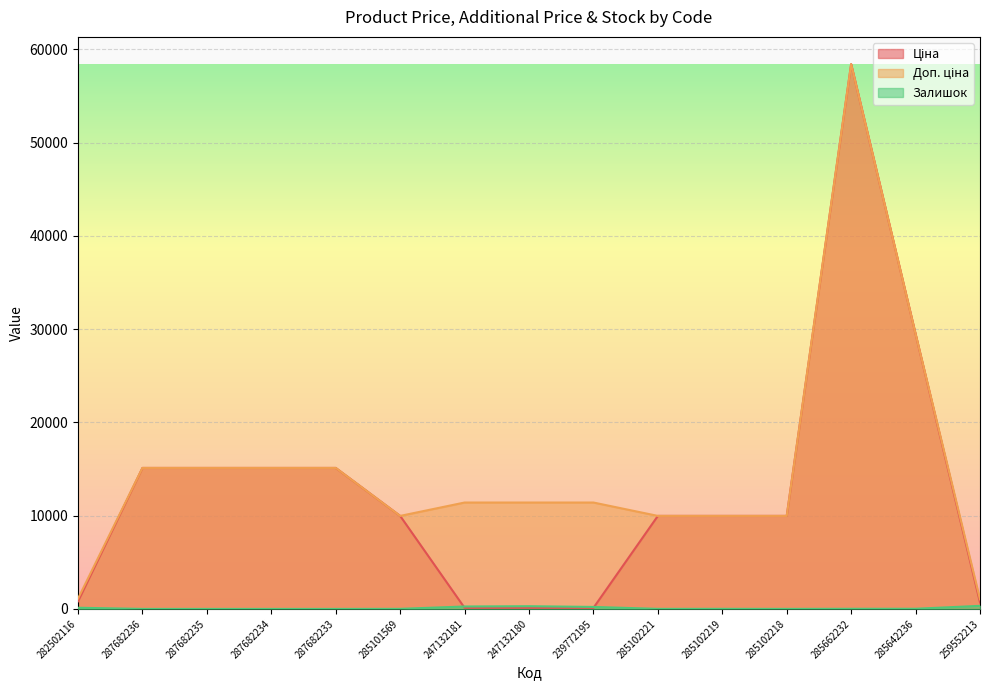

How many distinct data groups are displayed?

3